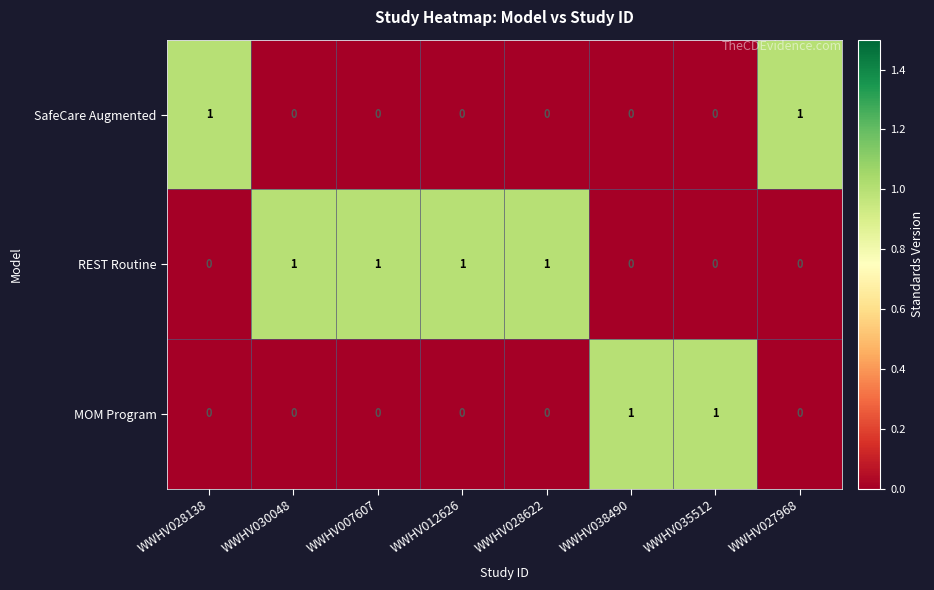

At how many categories does at least one series exceed 0?

8